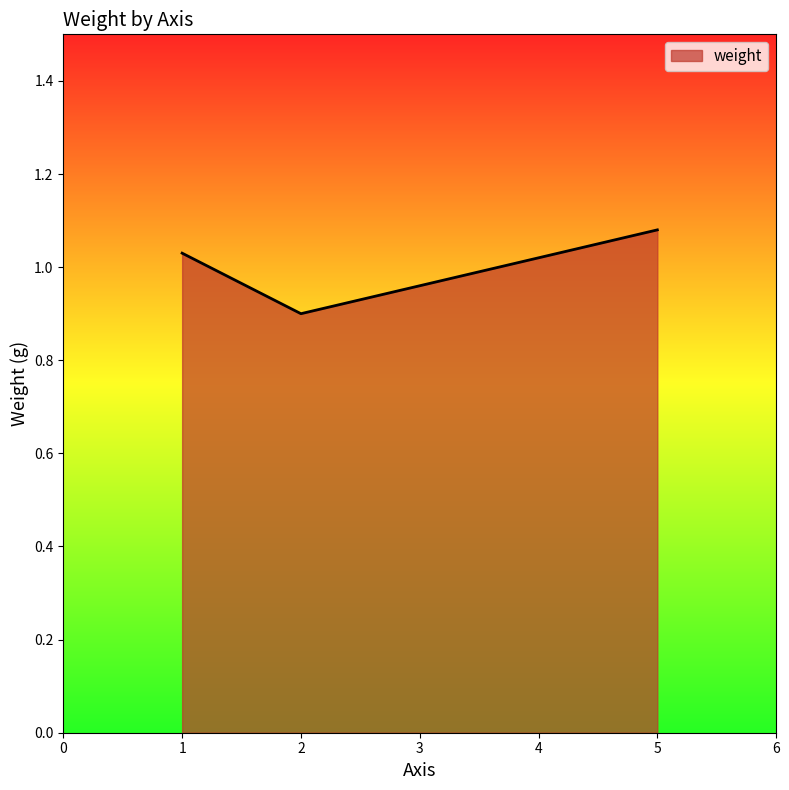

Rank the categories by value from lowest to highest.

2, 1, 5